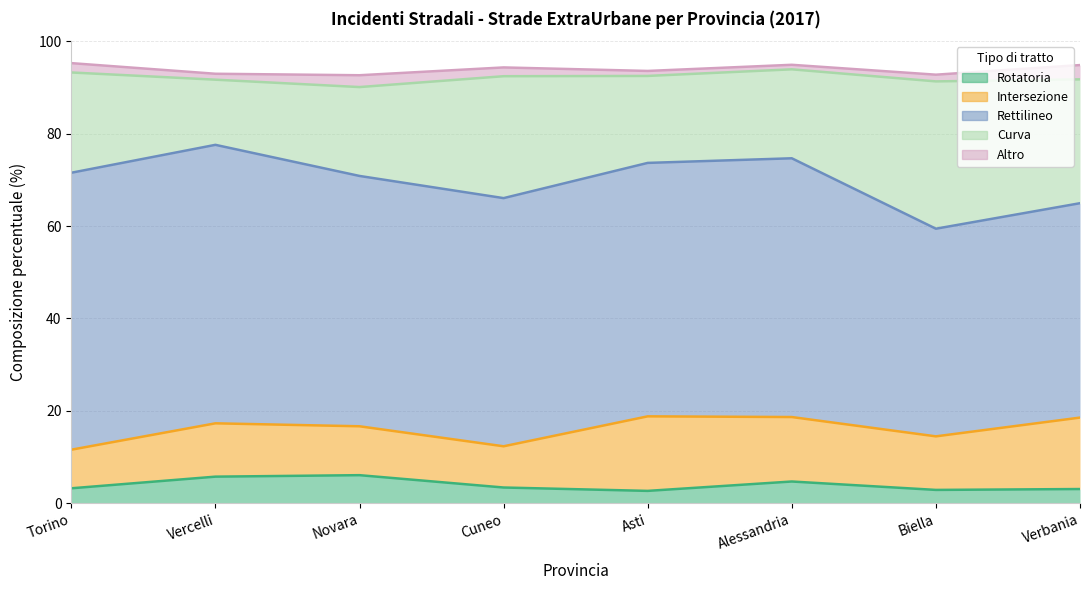

Reading left to right, what are all the values shown in this chart?

Rotatoria: Torino=3.2	Vercelli=5.8	Novara=6.1	Cuneo=3.4	Asti=2.7	Alessandria=4.7	Biella=2.9	Verbania=3.1
Intersezione: Torino=8.3	Vercelli=11.5	Novara=10.6	Cuneo=8.9	Asti=16.1	Alessandria=13.9	Biella=11.6	Verbania=15.5
Rettilineo: Torino=59.9	Vercelli=60.3	Novara=54.2	Cuneo=53.7	Asti=54.8	Alessandria=56.0	Biella=44.9	Verbania=46.4
Curva: Torino=21.7	Vercelli=14.1	Novara=19.2	Cuneo=26.4	Asti=18.8	Alessandria=19.2	Biella=31.9	Verbania=26.8
Altro: Torino=2.0	Vercelli=1.3	Novara=2.6	Cuneo=1.9	Asti=1.1	Alessandria=1.0	Biella=1.4	Verbania=3.1